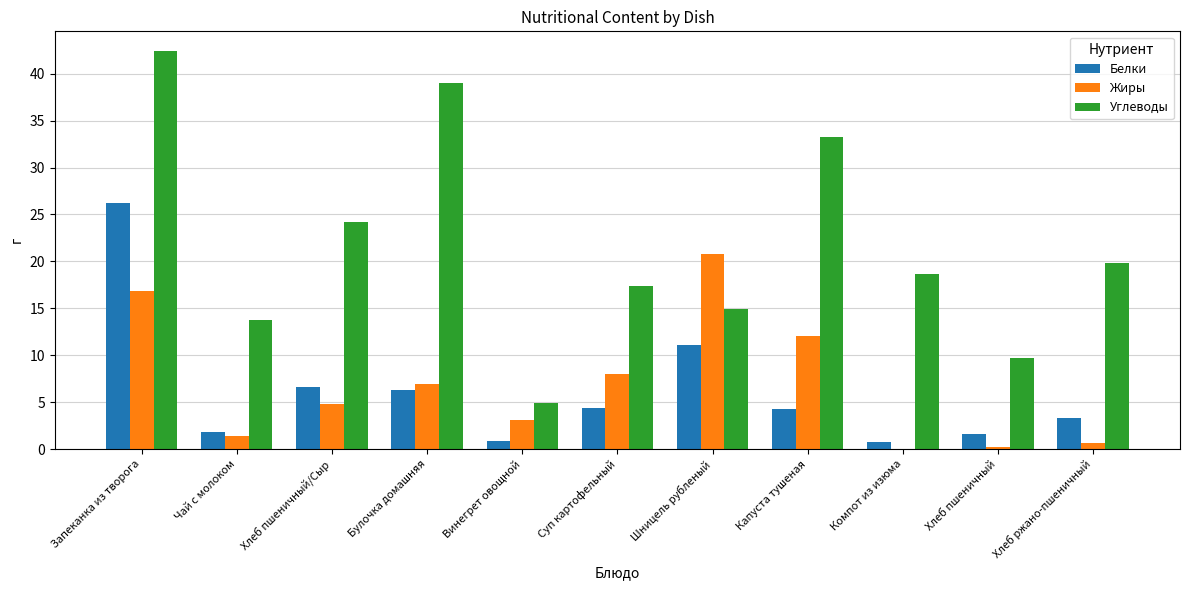

Are the bars horizontal?

No